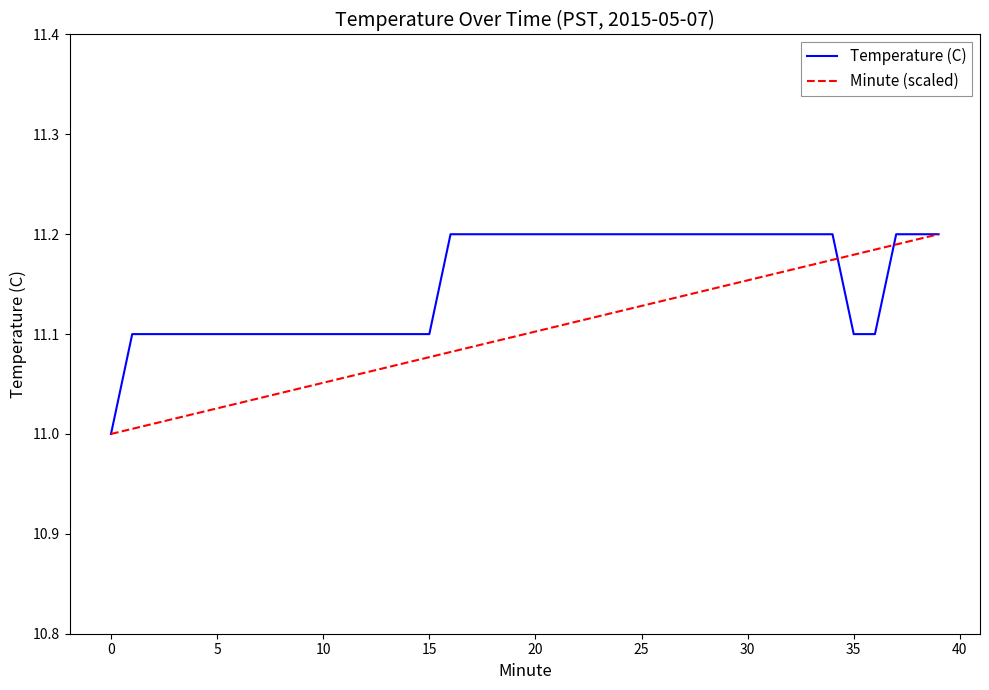

Rank the series by their average value, from highest to lowest.

Temperature (C), Minute (scaled)